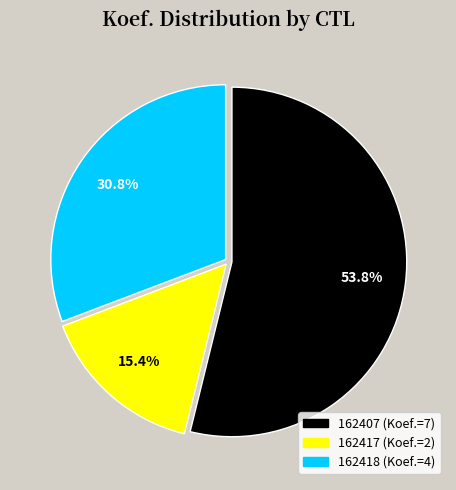

Rank the categories by value from lowest to highest.

162417, 162418, 162407